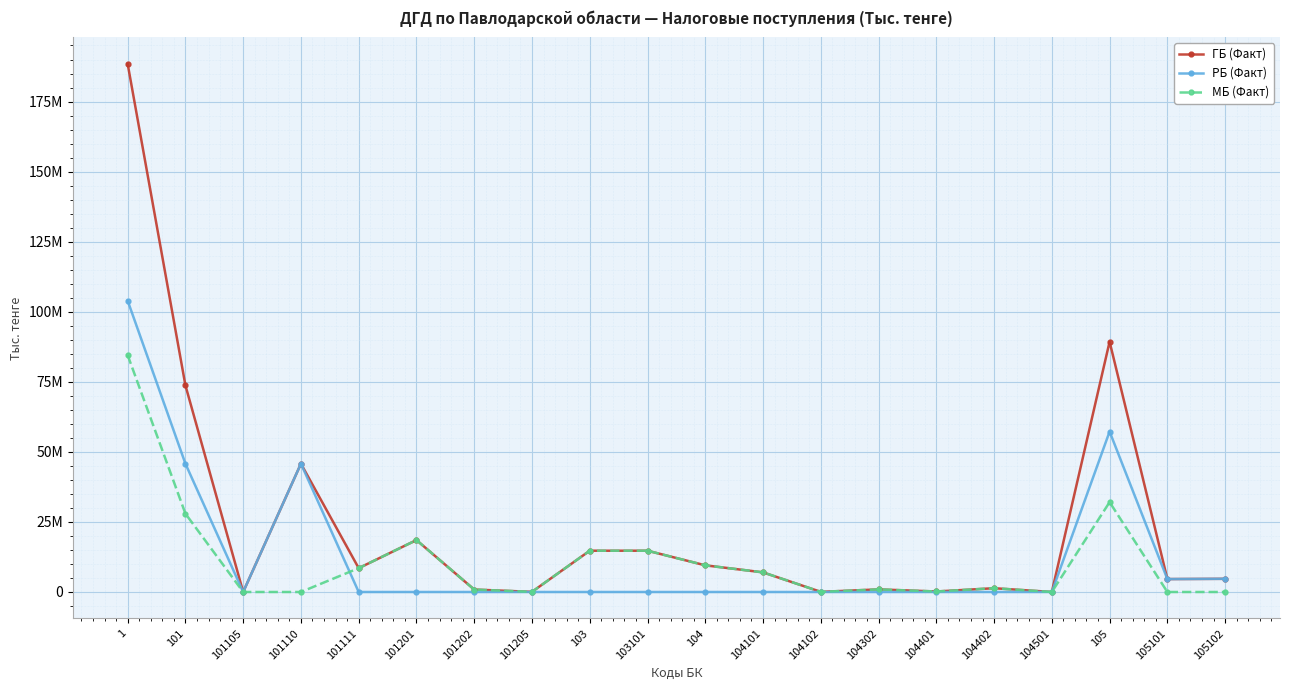

Which series has the widest spread of values?

ГБ (Факт)